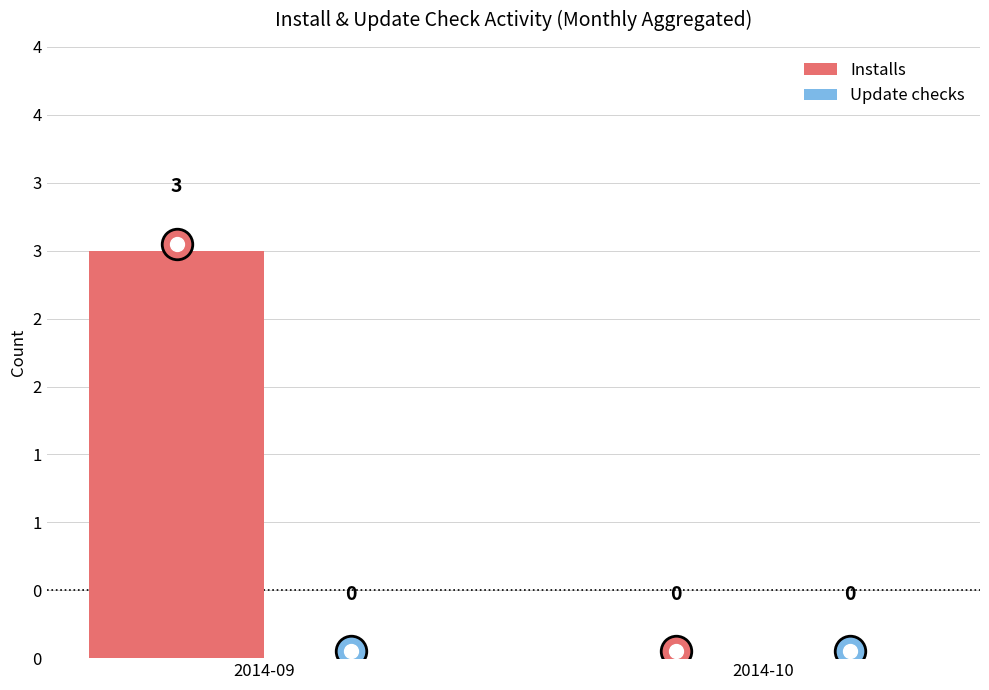

Which label corresponds to the smallest value in the chart?

2014-10